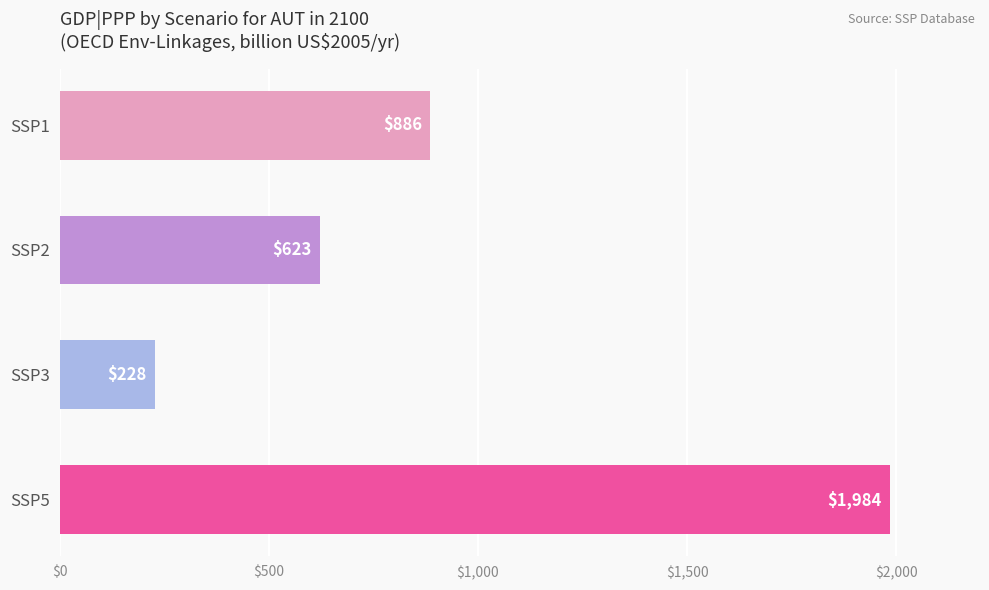

Count the values in the range 623 to 1984.

3